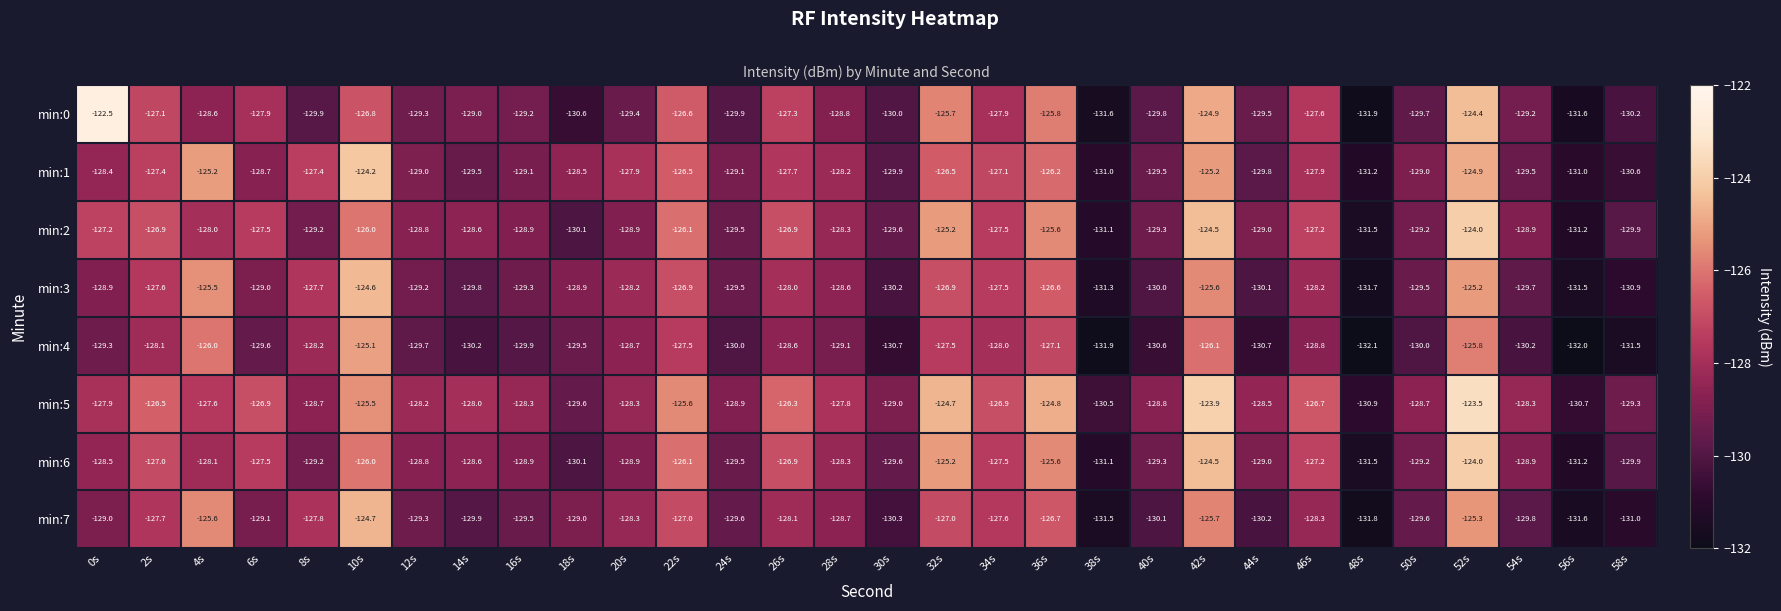

True or false: min:5 has a value of -30.3 at 34s.

False